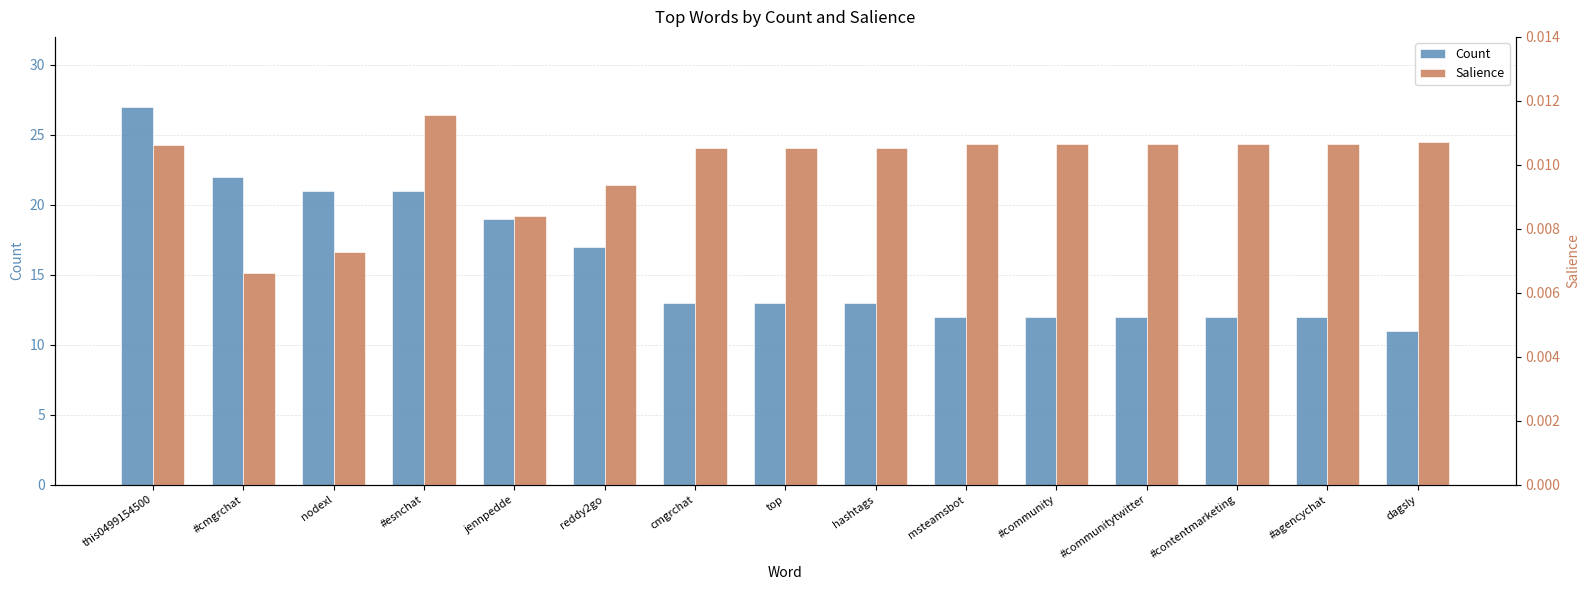

The value of Count at dagsly is 11.0. True or false?

True